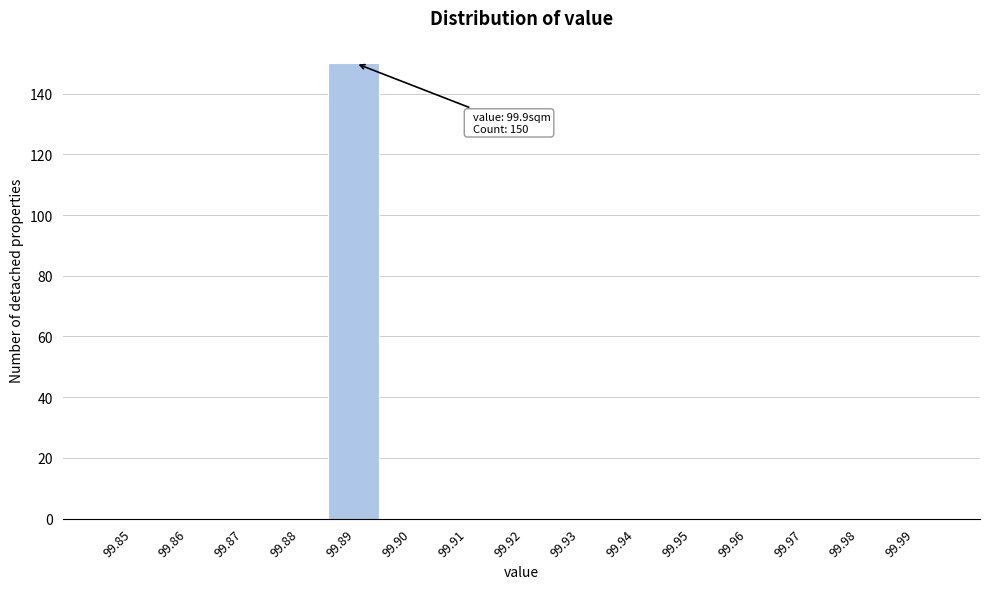

Reading left to right, list all the values displayed in this chart.

99.85=0	99.86=0	99.87=0	99.88=0	99.89=150	99.90=0	99.91=0	99.92=0	99.93=0	99.94=0	99.95=0	99.96=0	99.97=0	99.98=0	99.99=0